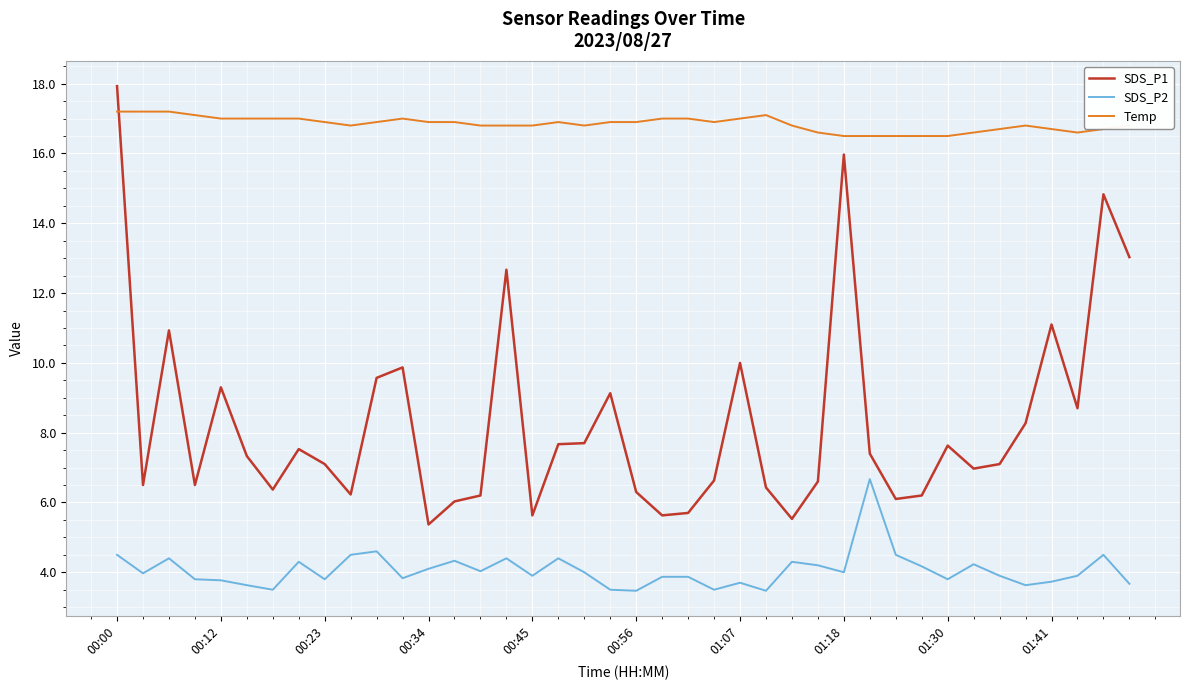

Which series has the largest total across all categories?

Temp